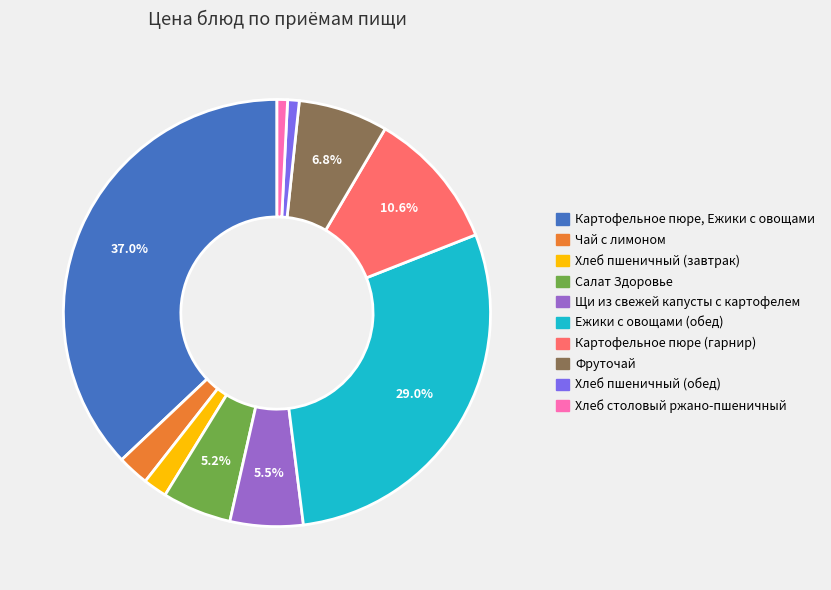

To the nearest percent, what is the average slice percentage?

10%